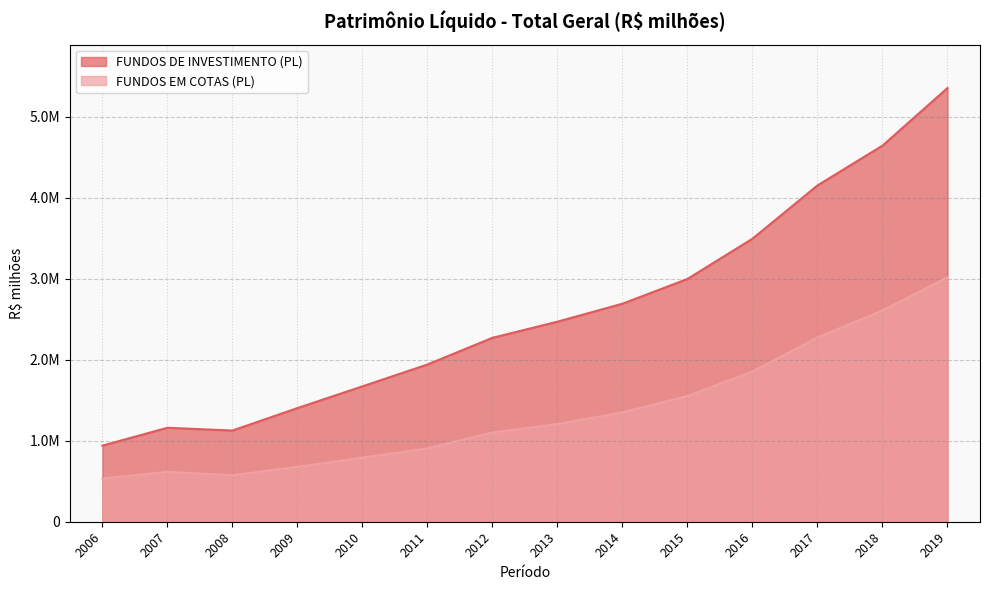

In FUNDOS DE INVESTIMENTO (PL), how many points are higher than both neighbors (excluding endpoints)?

1